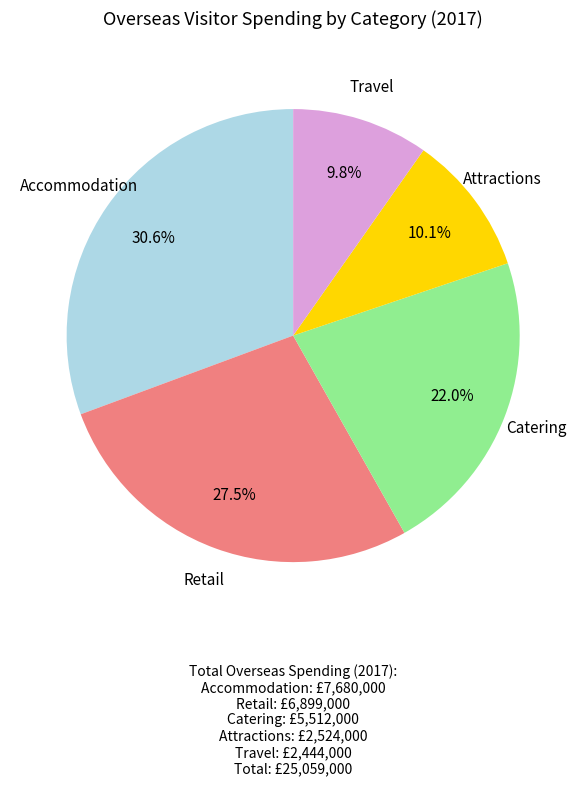

Combined, do Retail and Catering account for over 50%?

No